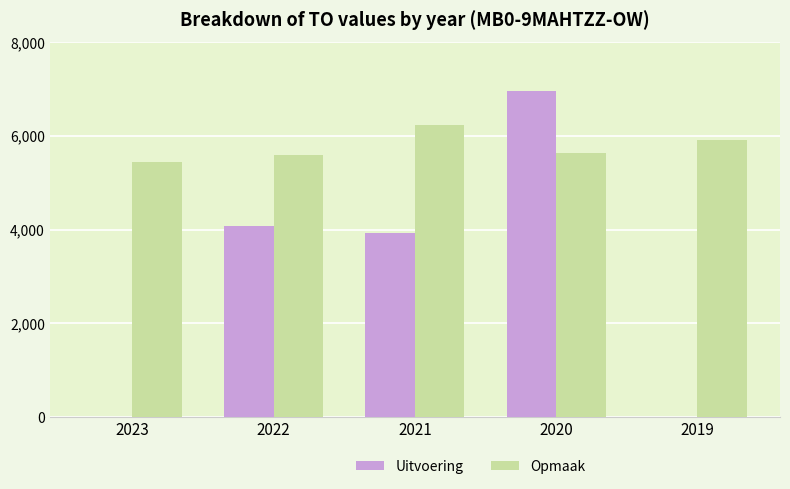

Which series changed the most between 2023 and 2019?

Opmaak